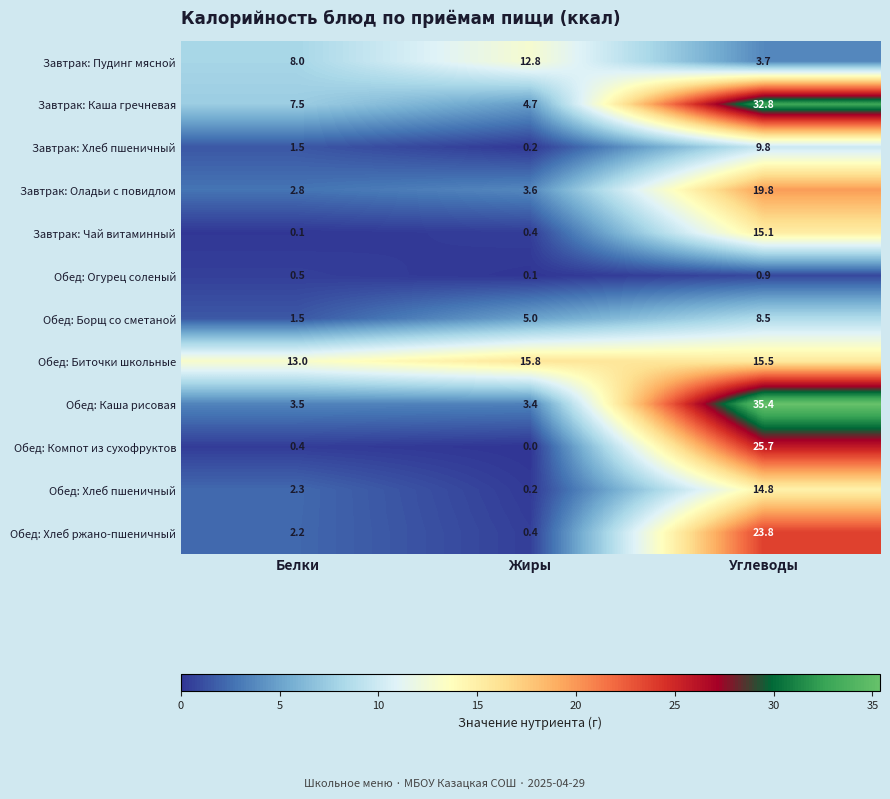

Rank the categories by Завтрак: Чай витаминный value from lowest to highest.

Белки, Жиры, Углеводы